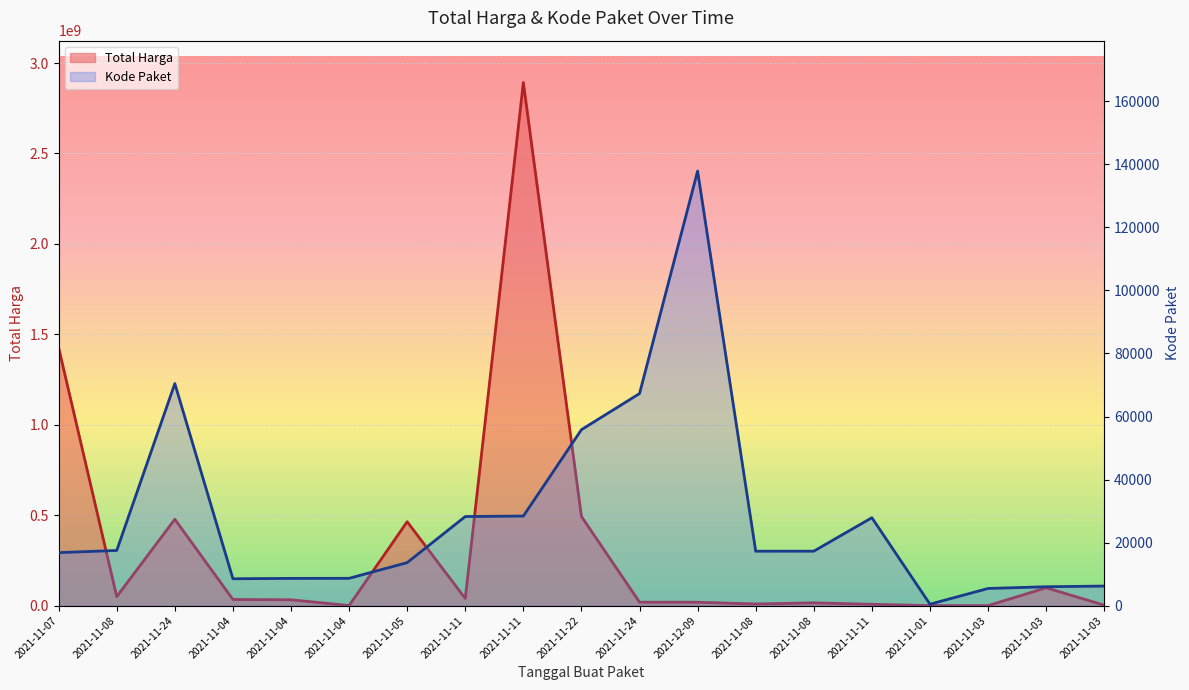

The value of Total Harga at 2021-11-22 is 493000000. True or false?

True